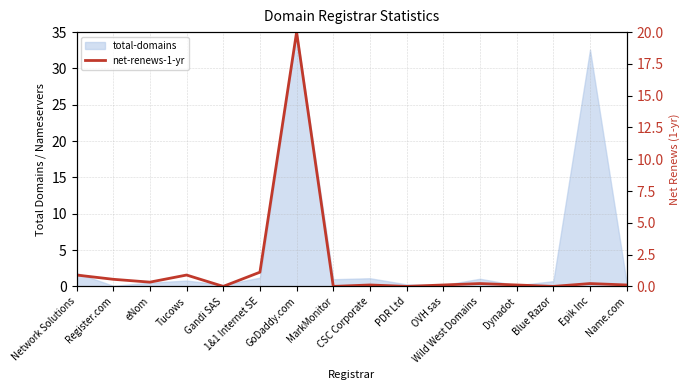

True or false: the data has more than 0 interior local peaks.

True